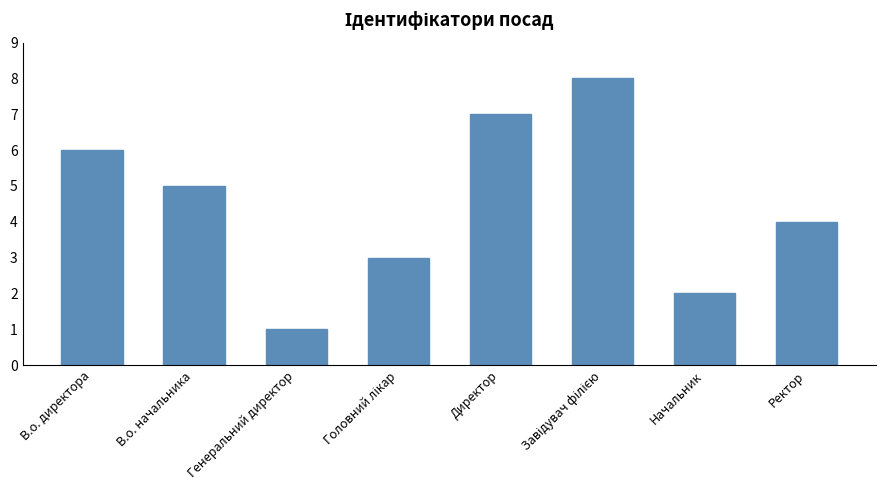

Count the values in the range 3 to 7.

5